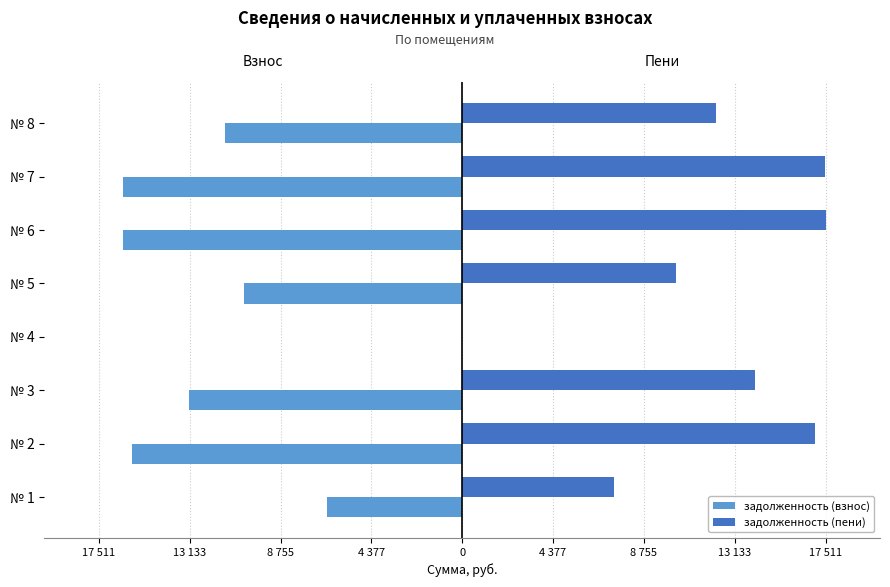

What are all the series names shown in the legend?

задолженность (взнос), задолженность (пени)